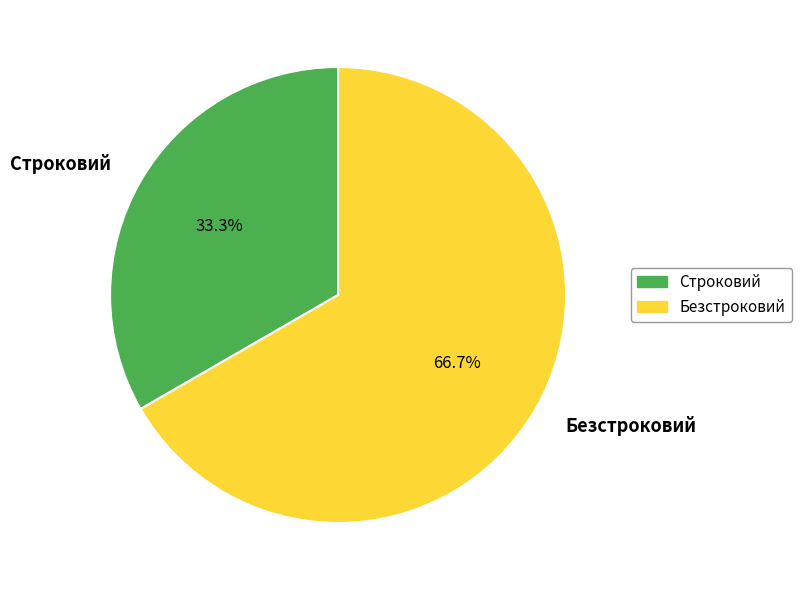

True or false: Строковий accounts for 41% of the total.

False